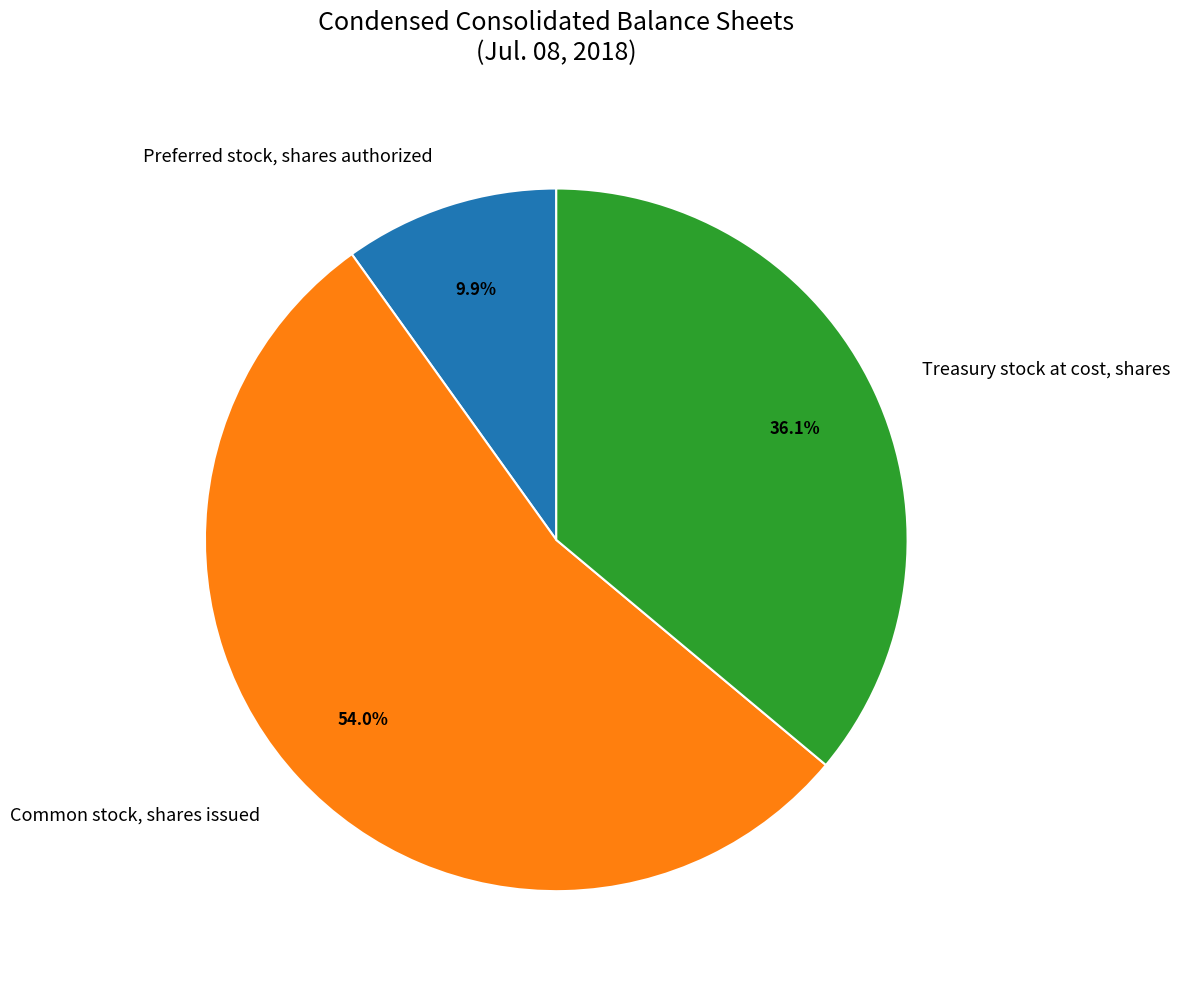

Which slice is the largest?

Common stock, shares issued